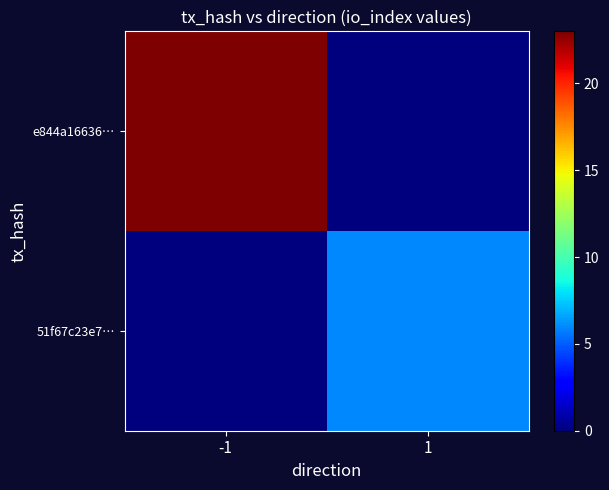

At which category is the sum across all series the highest?

-1